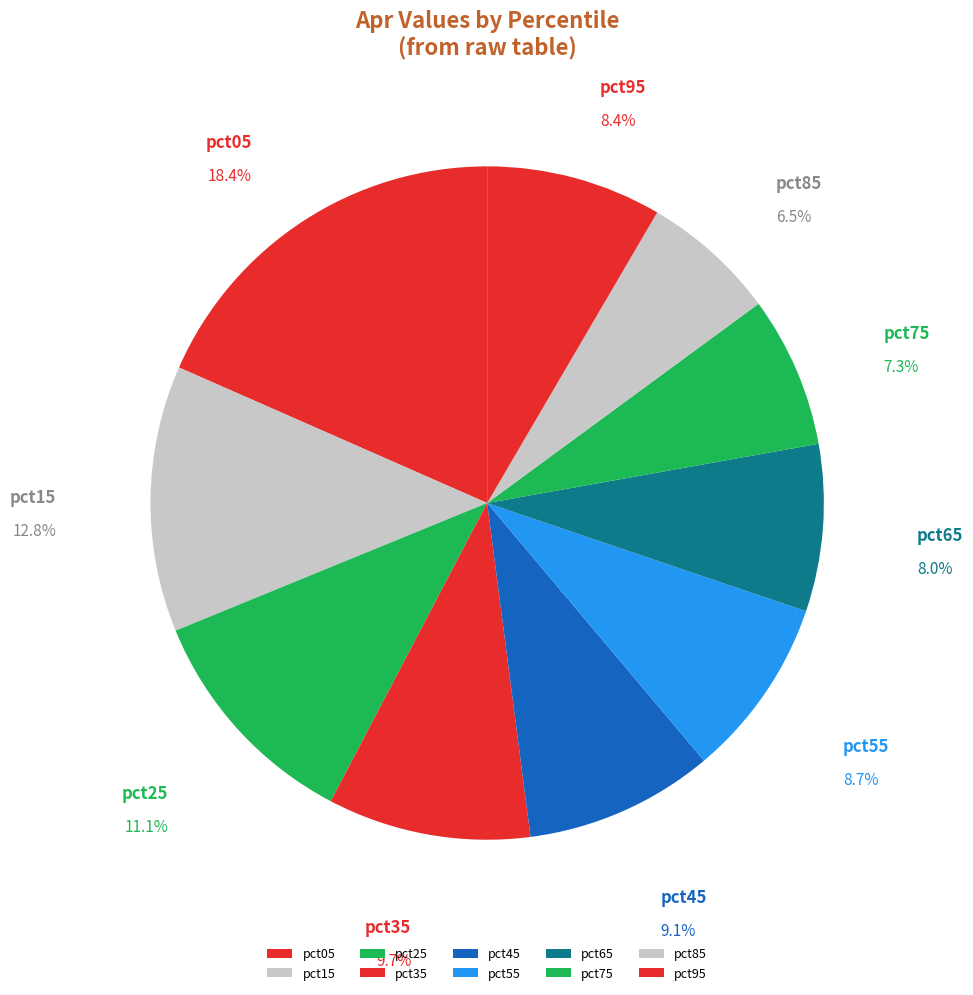

The pct75 slice represents 7% of the pie. True or false?

True